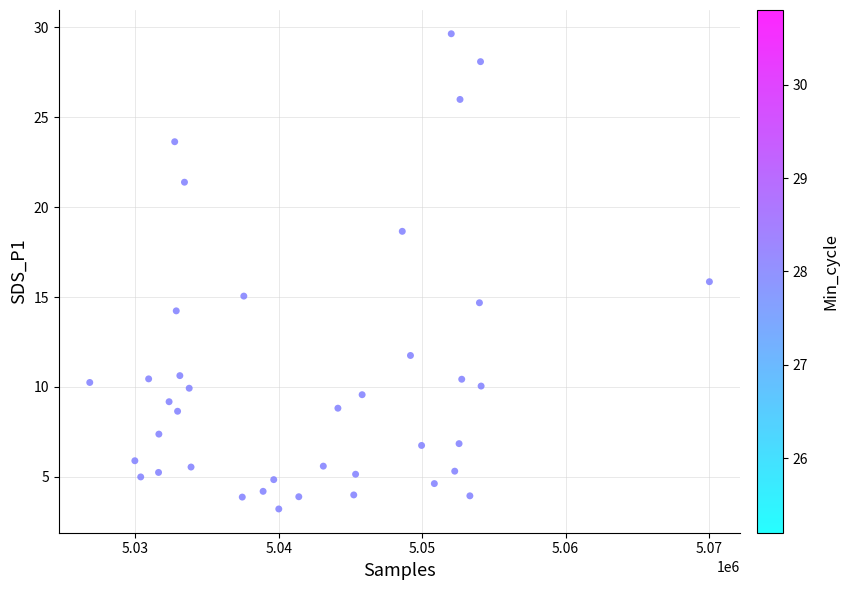

What is the range of Y values (max minus min)?

26.4